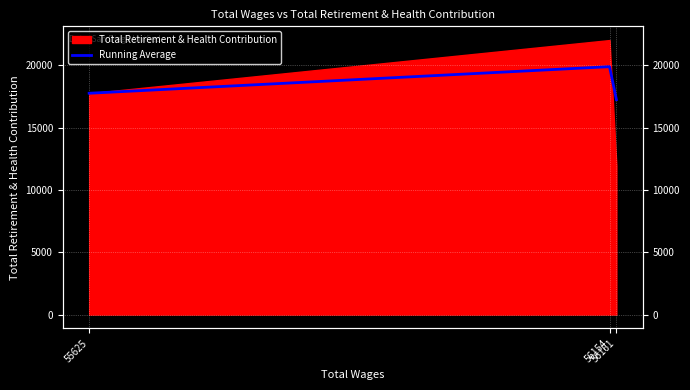

List the labels in order of value, largest first.

56154, 55625, 56161